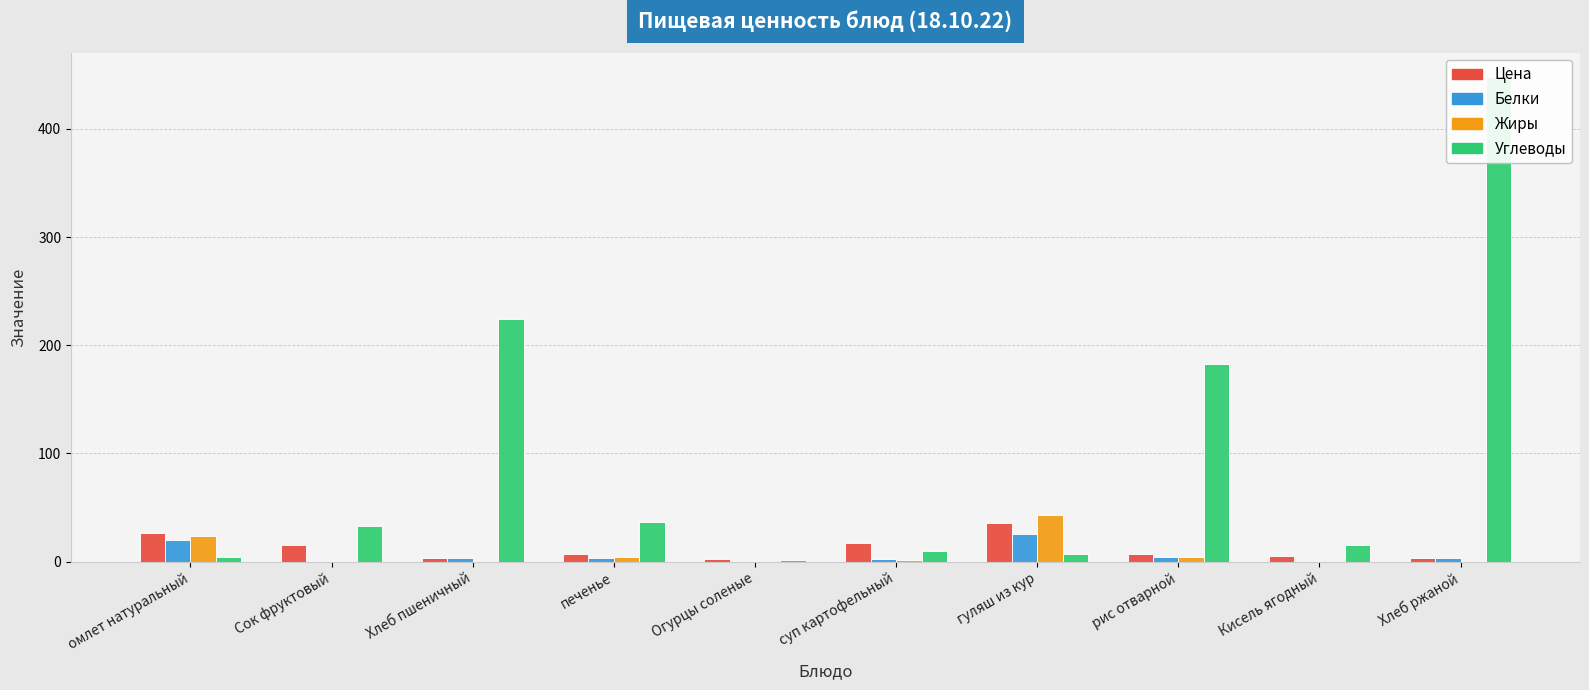

Are the bars horizontal?

No